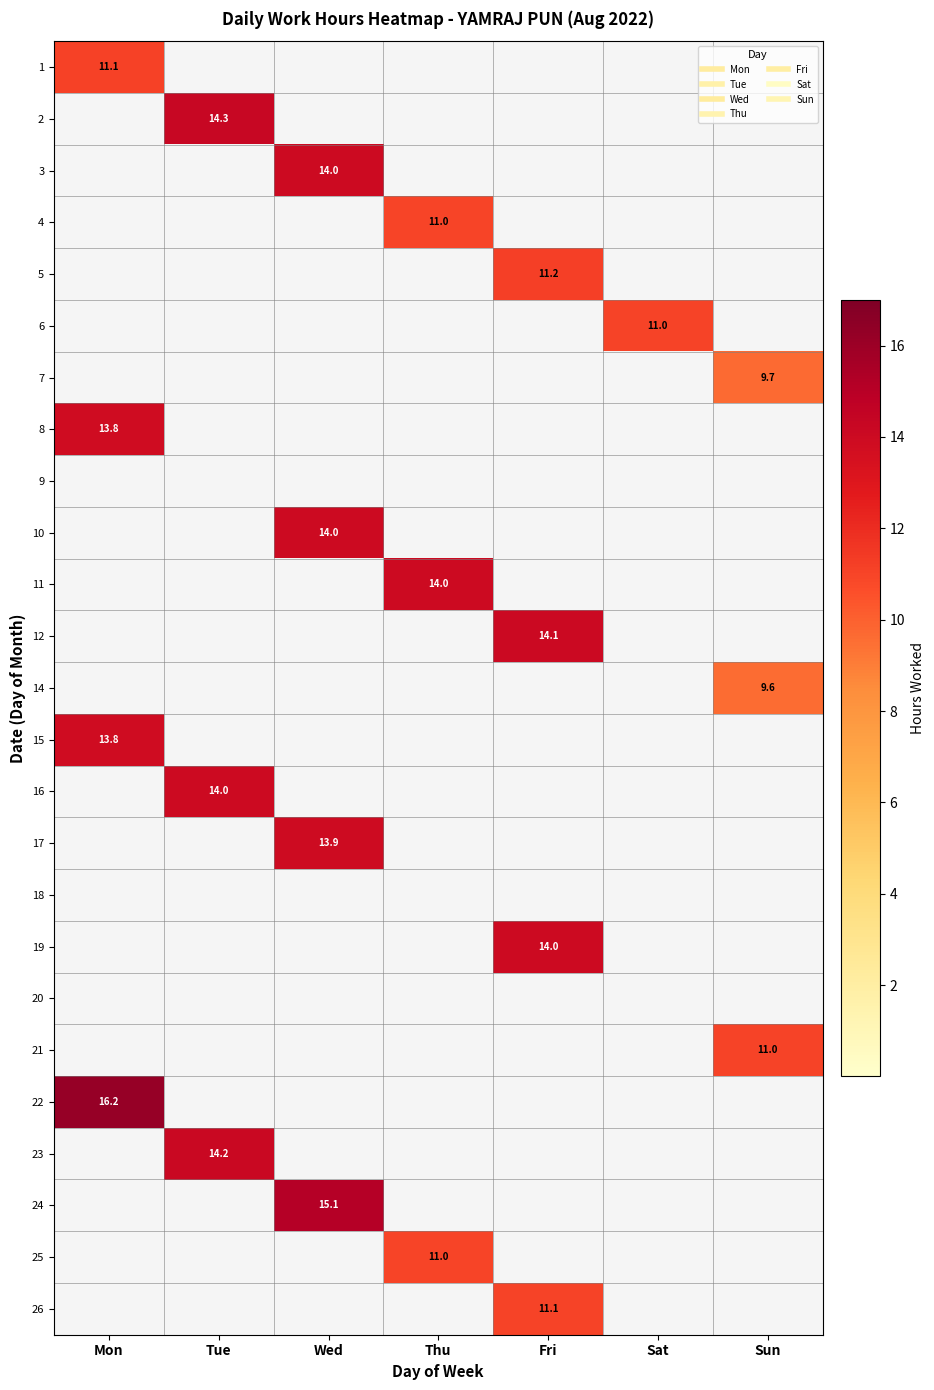

Rank the categories by 1 value from lowest to highest.

Tue, Wed, Thu, Fri, Sat, Sun, Mon